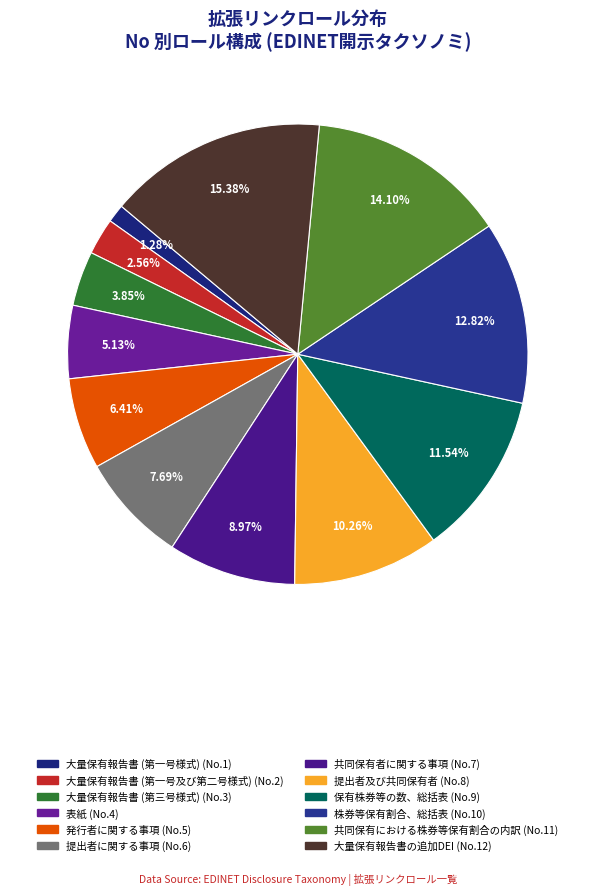

To the nearest percent, what percentage of the pie is 大量保有報告書 (第一号及び第二号様式)?

3%